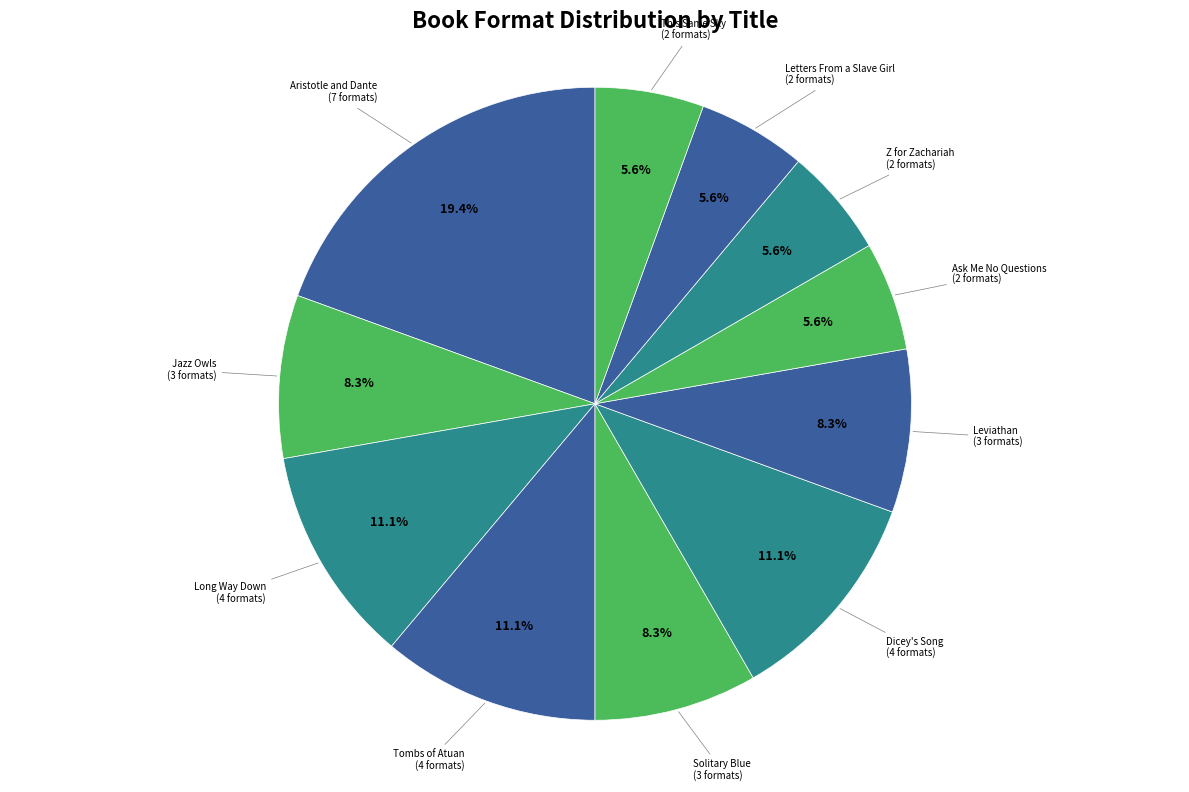

To the nearest percent, what is the average slice percentage?

9%